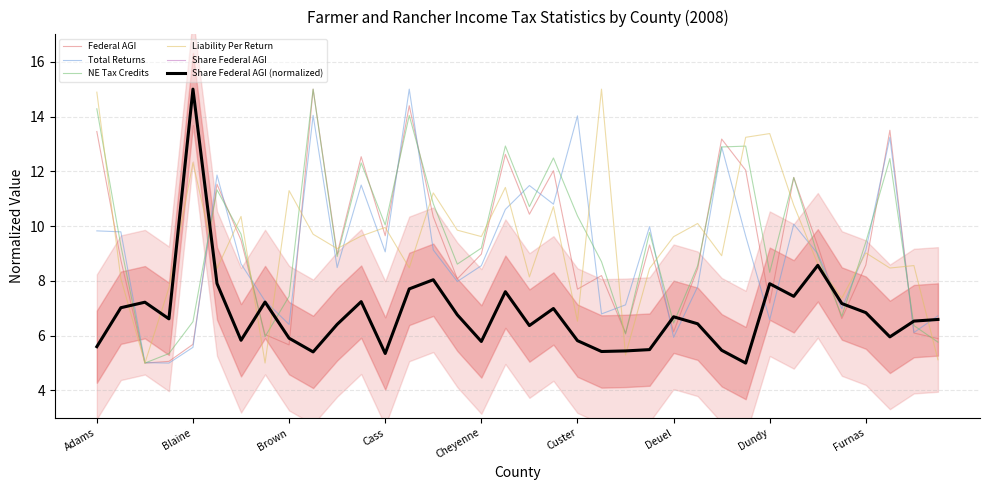

What is the difference between the maximum and second lowest values in the Total Returns series?

10.0